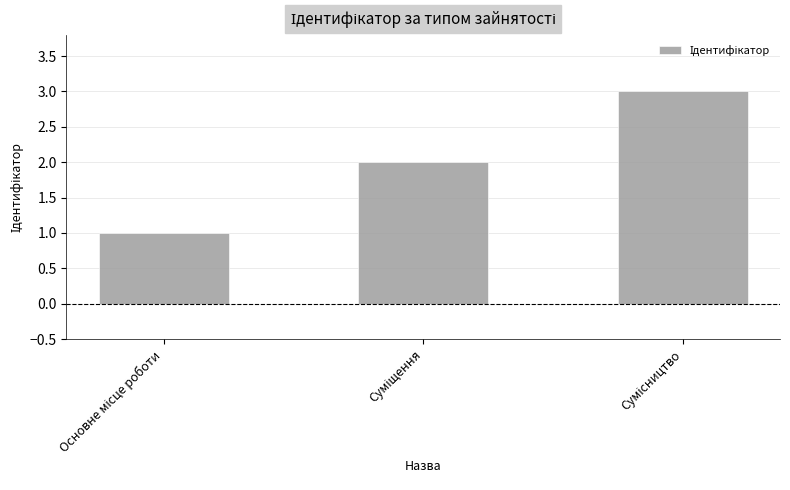

How many values are between 1 and 3?

3